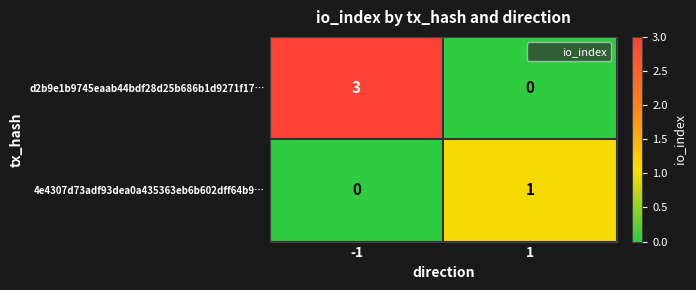

How many series are shown in this chart?

2